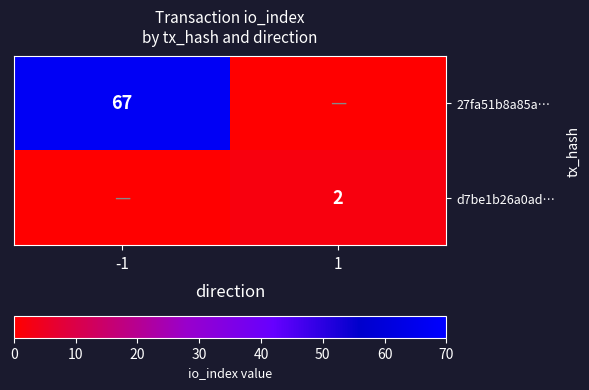

The 27fa51b8a85a… series shows 67 at -1. True or false?

True